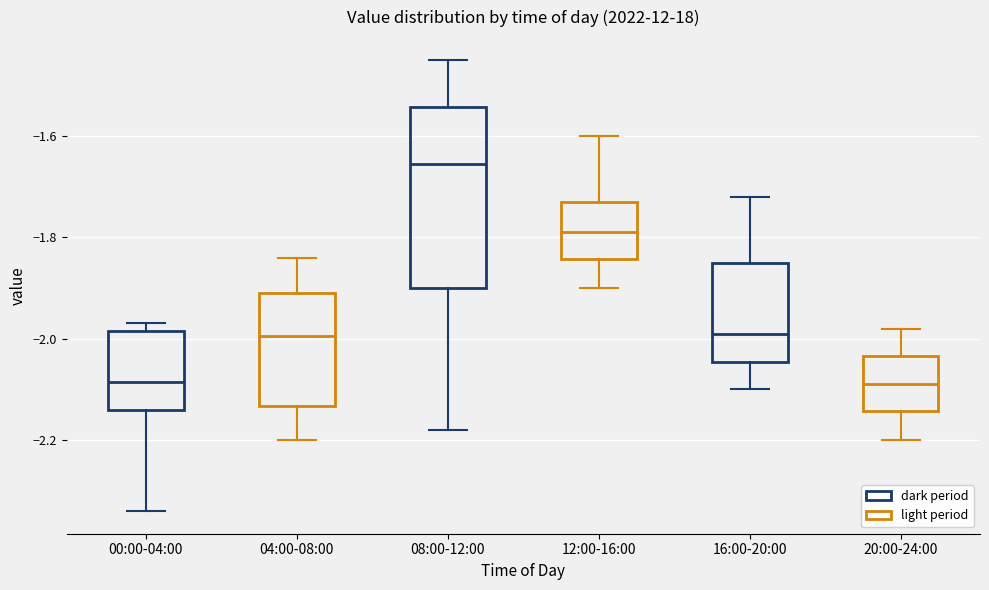

Which box is the tallest, from its lower edge to its upper edge?

08:00-12:00